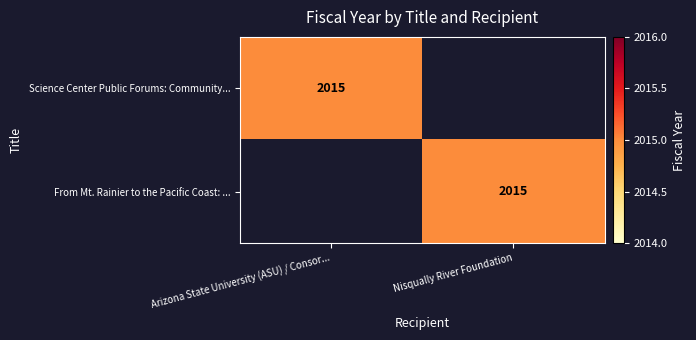

True or false: Science Center Public Forums: Community... has a value of 1299 at Arizona State University (ASU) / Consor....

False